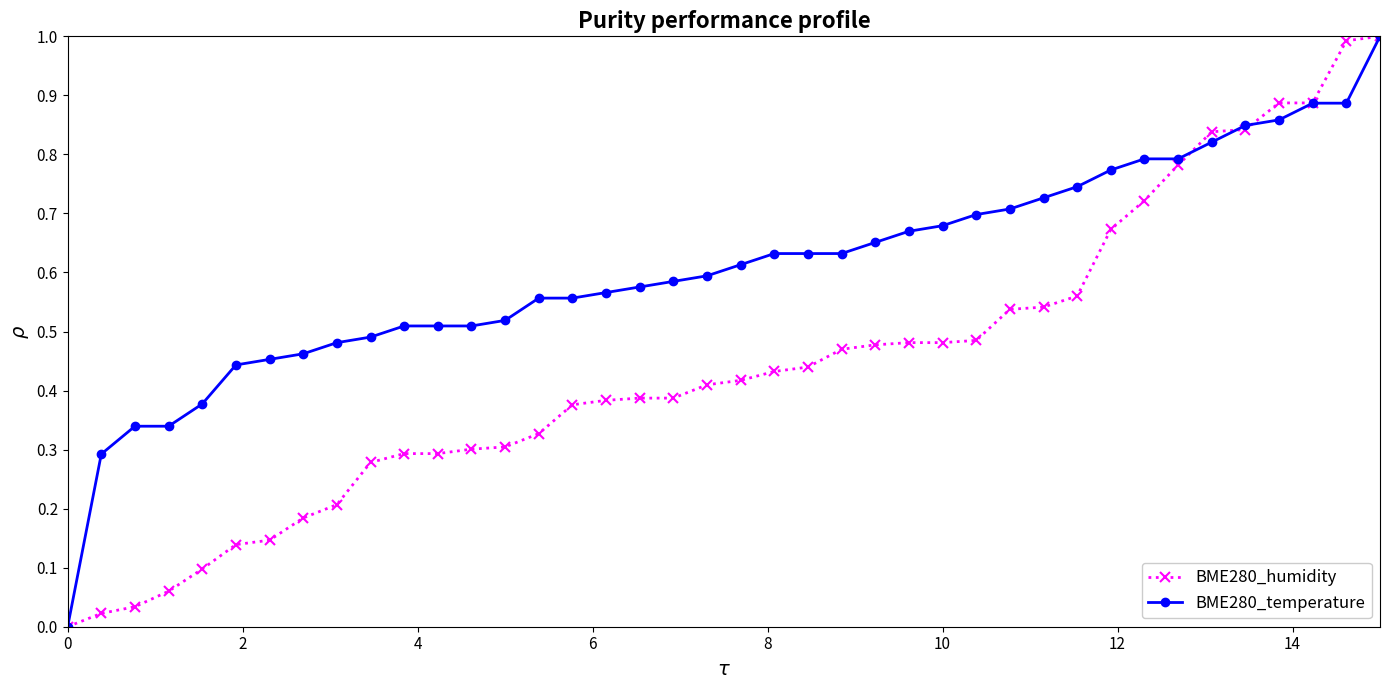

What is the maximum value for BME280_humidity?

1.0